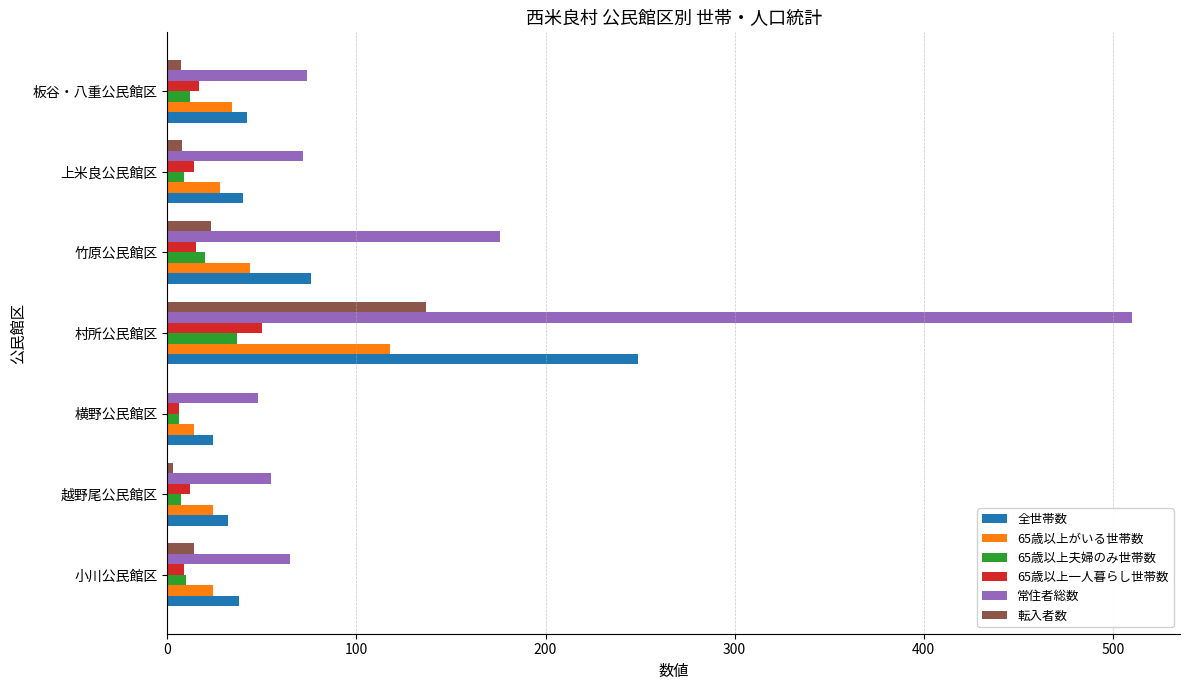

Which series changed the most between 小川公民館区 and 竹原公民館区?

常住者総数